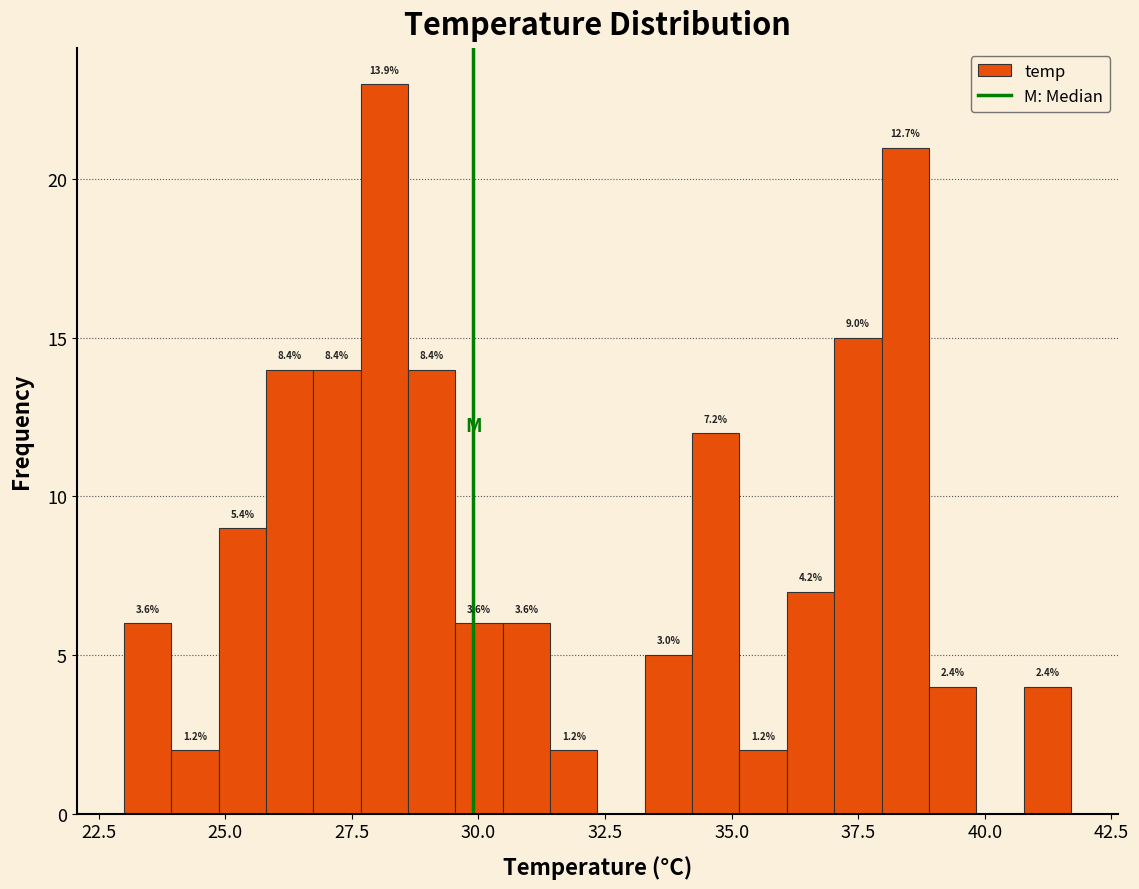

Read against the x-axis, roughly where is the centre of the tallest bar?

28.0